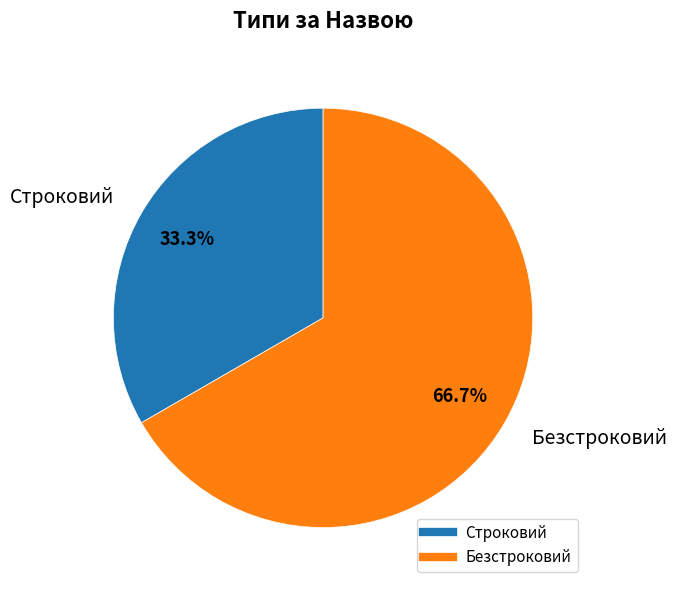

How many segments does this pie chart have?

2